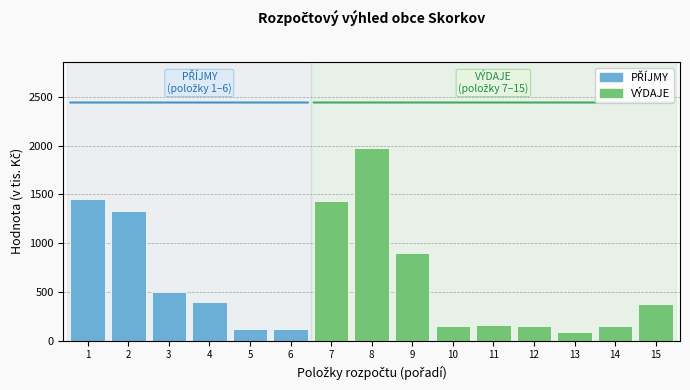

Is it true that the value at 14 is 150?

True